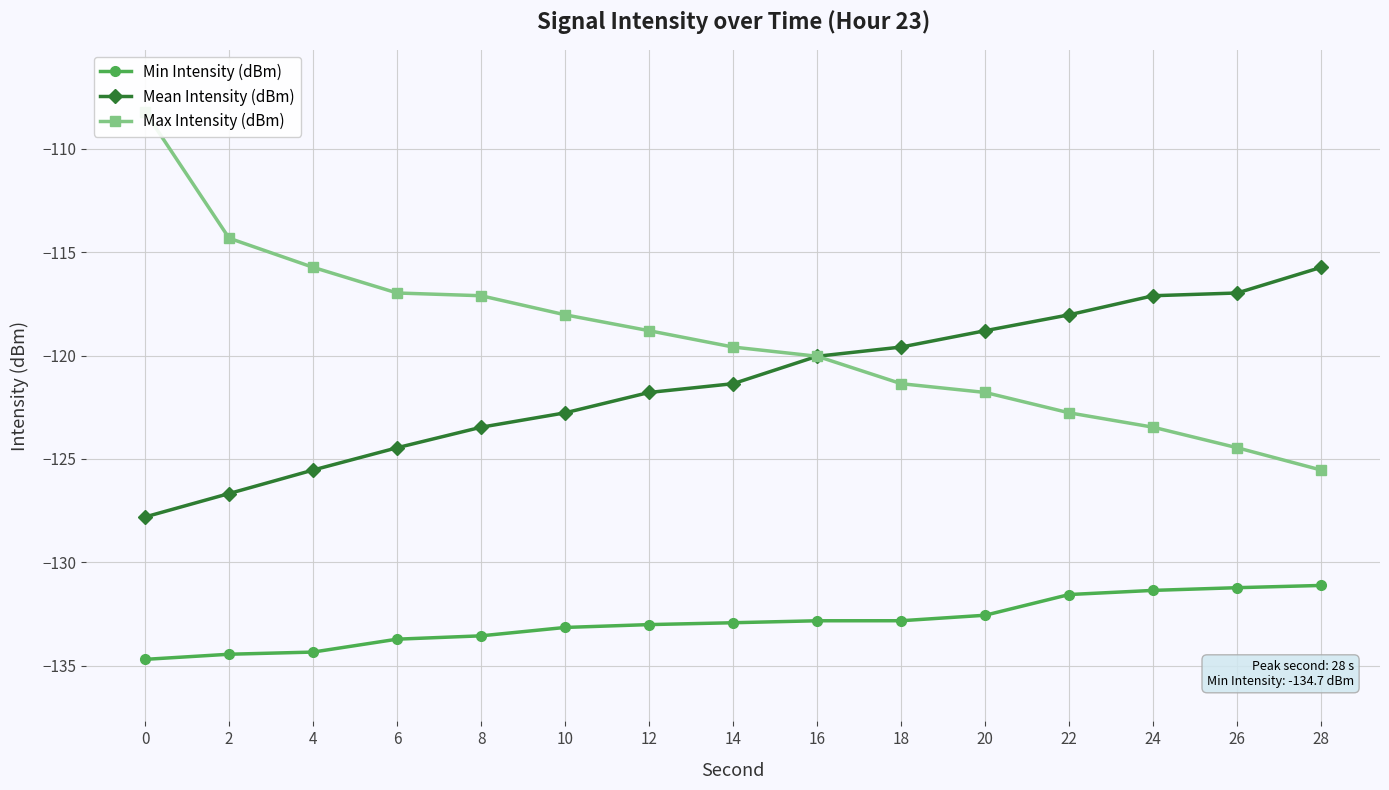

Rank the series at 28 from lowest to highest value.

Min Intensity (dBm), Max Intensity (dBm), Mean Intensity (dBm)